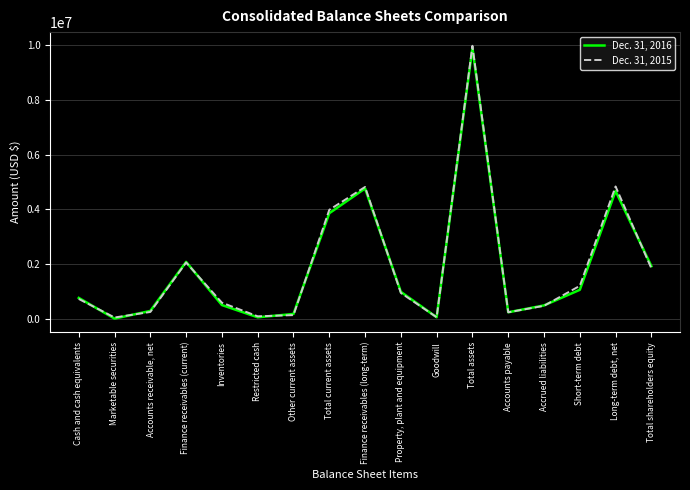

Is the value of Dec. 31, 2015 at Marketable securities greater than the value of Dec. 31, 2016 at Accounts receivable, net?

No